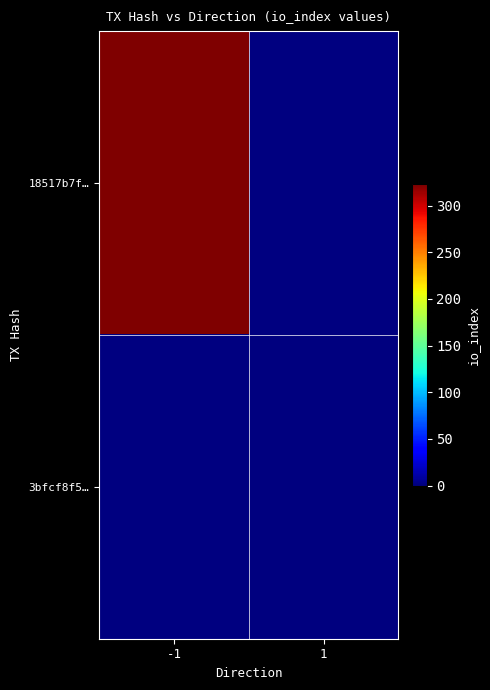

At which label is 18517b7f… closest to 323?

-1